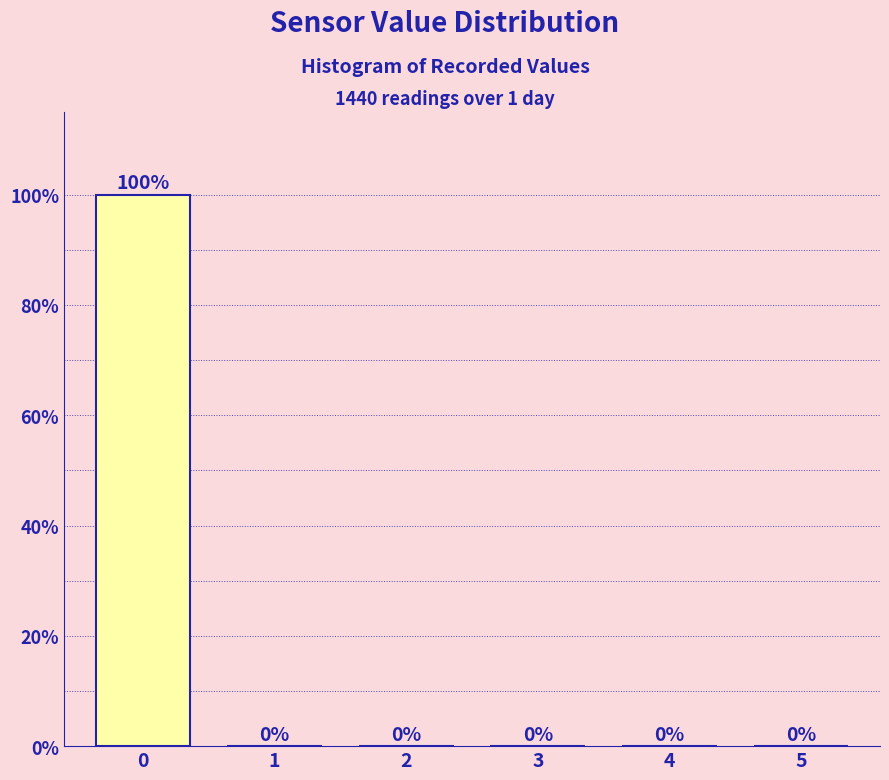

Reading right to left, extract all data points from this chart.

5=0	4=0	3=0	2=0	1=0	0=100